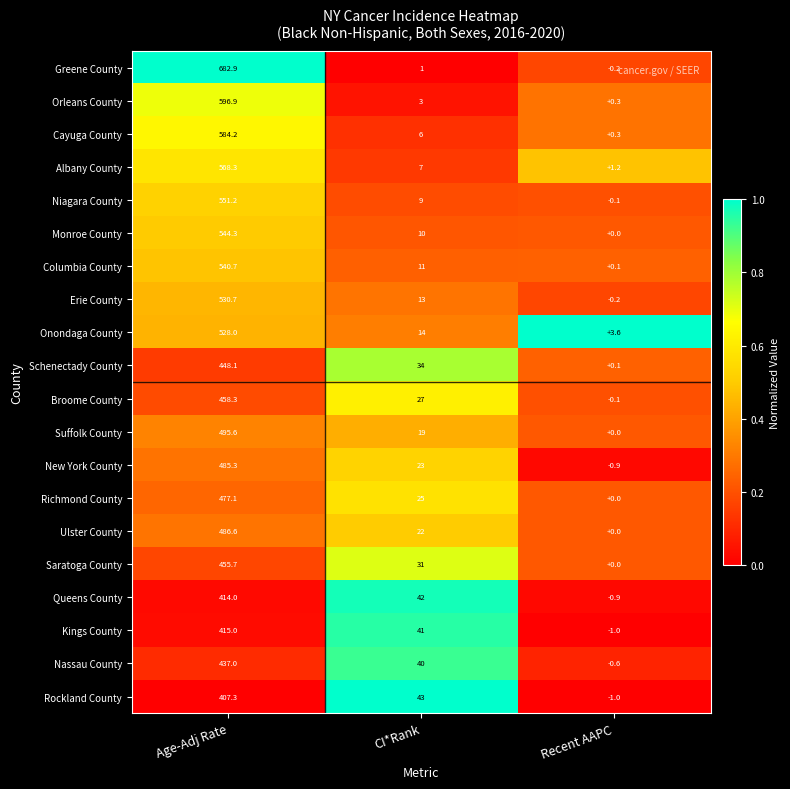

Rank the series at CI*Rank from highest to lowest value.

Rockland County, Queens County, Kings County, Nassau County, Schenectady County, Saratoga County, Broome County, Richmond County, New York County, Ulster County, Suffolk County, Onondaga County, Erie County, Columbia County, Monroe County, Niagara County, Albany County, Cayuga County, Orleans County, Greene County